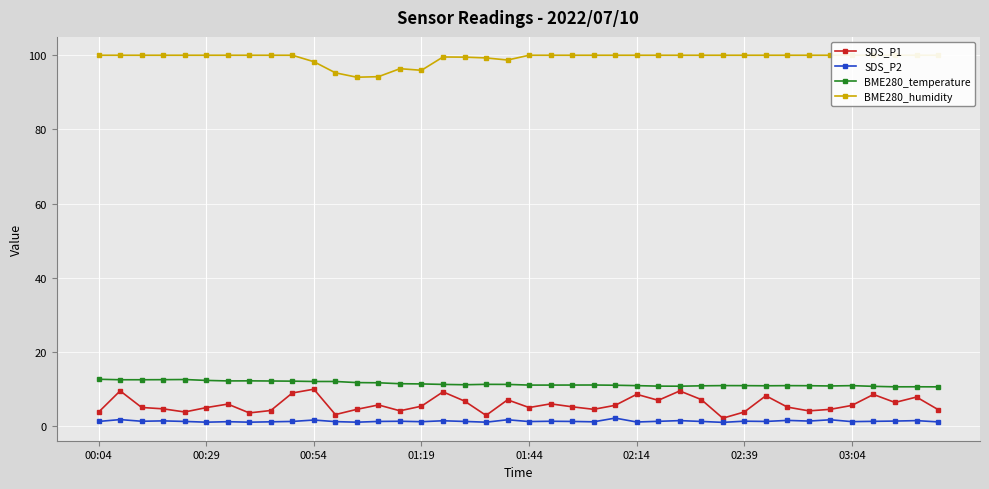

Which series has the largest total across all categories?

BME280_humidity